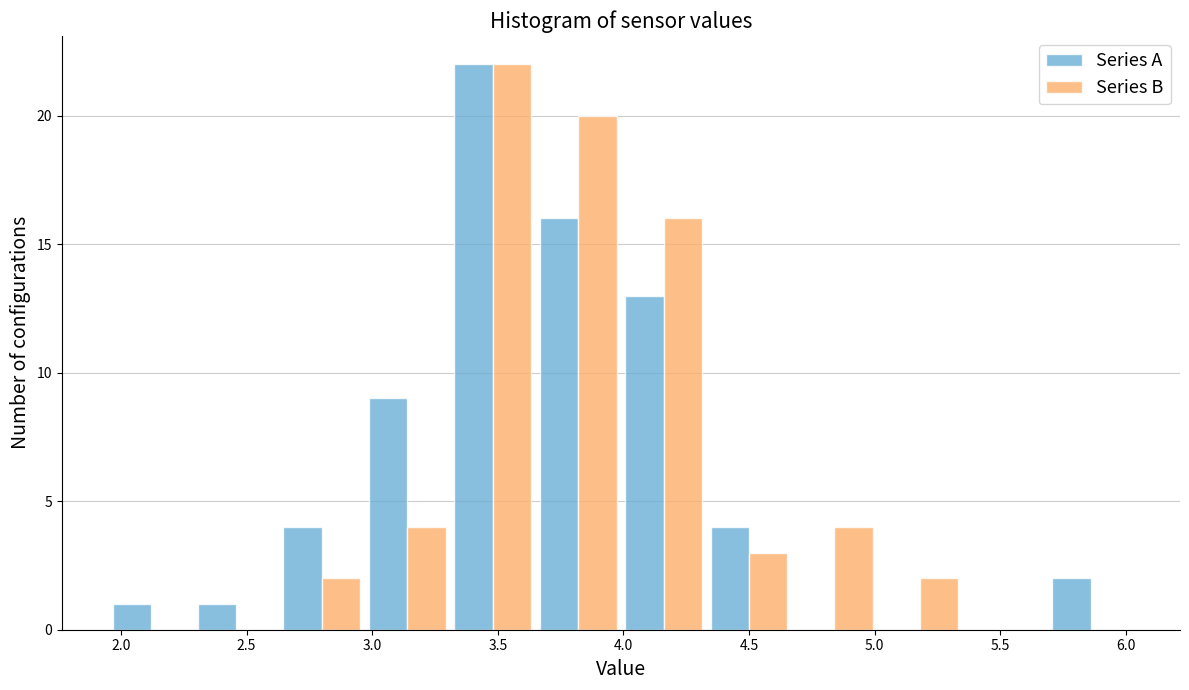

In the Series A series, which range on the x-axis has the tallest bar?

3.31 to 3.65